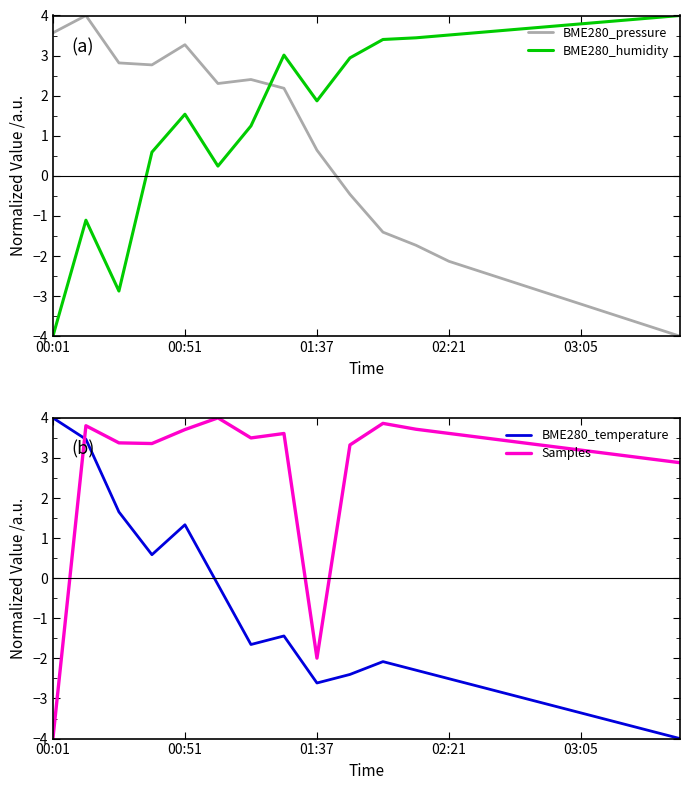

What is the value of the BME280_temperature point at the 5th from the left?

1.3